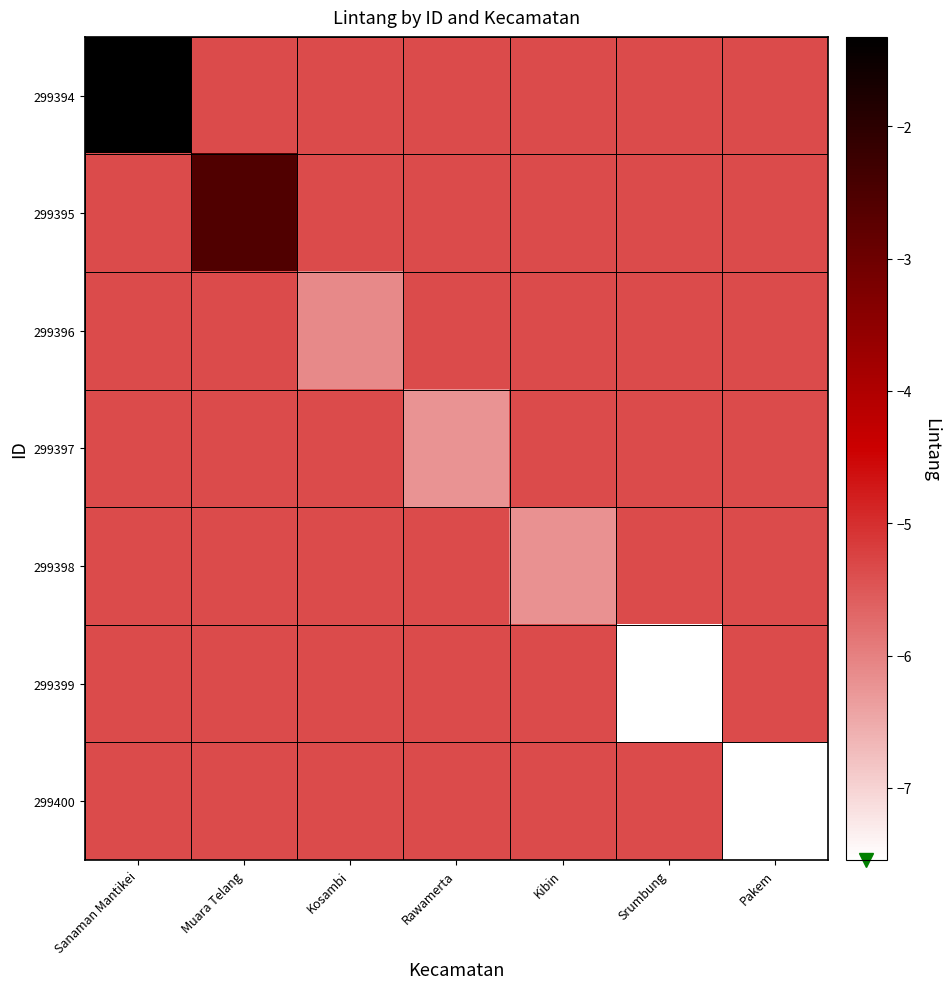

How many data points does each series have?

7